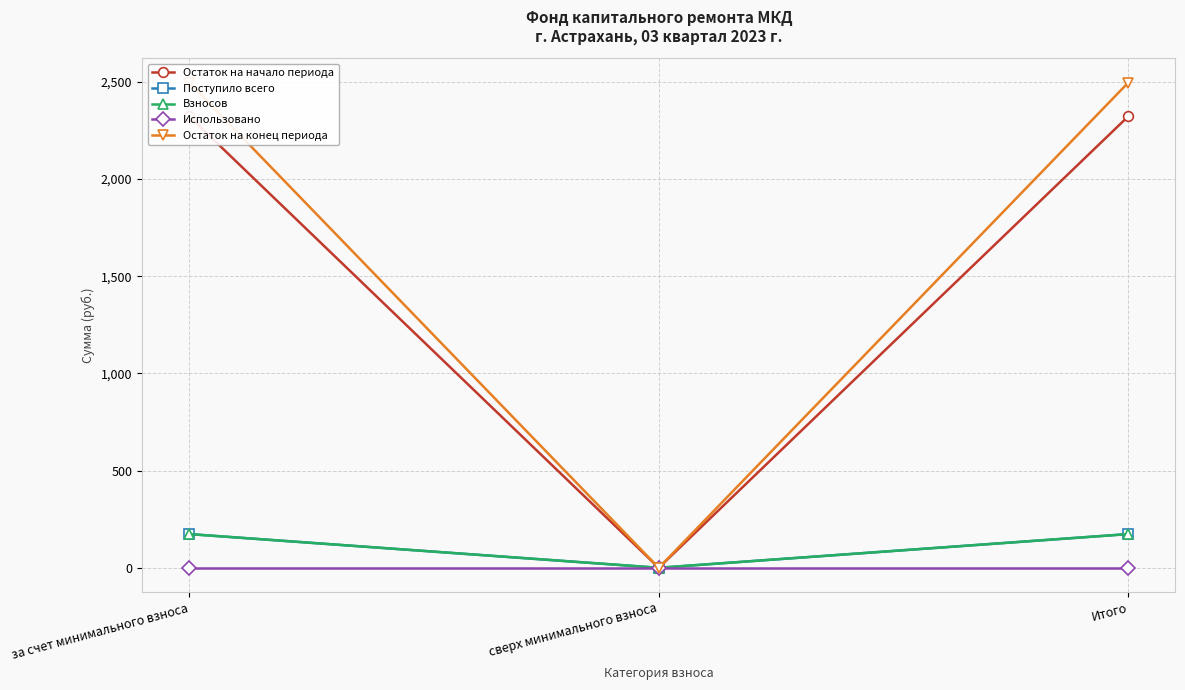

Reading left to right, extract all data points from this chart.

Остаток на начало периода: за счет минимального взноса=2323.2	сверх минимального взноса=0.0	Итого=2323.2
Поступило всего: за счет минимального взноса=173.5	сверх минимального взноса=0.0	Итого=173.5
Взносов: за счет минимального взноса=173.5	сверх минимального взноса=0.0	Итого=173.5
Использовано: за счет минимального взноса=0.0	сверх минимального взноса=0.0	Итого=0.0
Остаток на конец периода: за счет минимального взноса=2496.7	сверх минимального взноса=0.0	Итого=2496.7